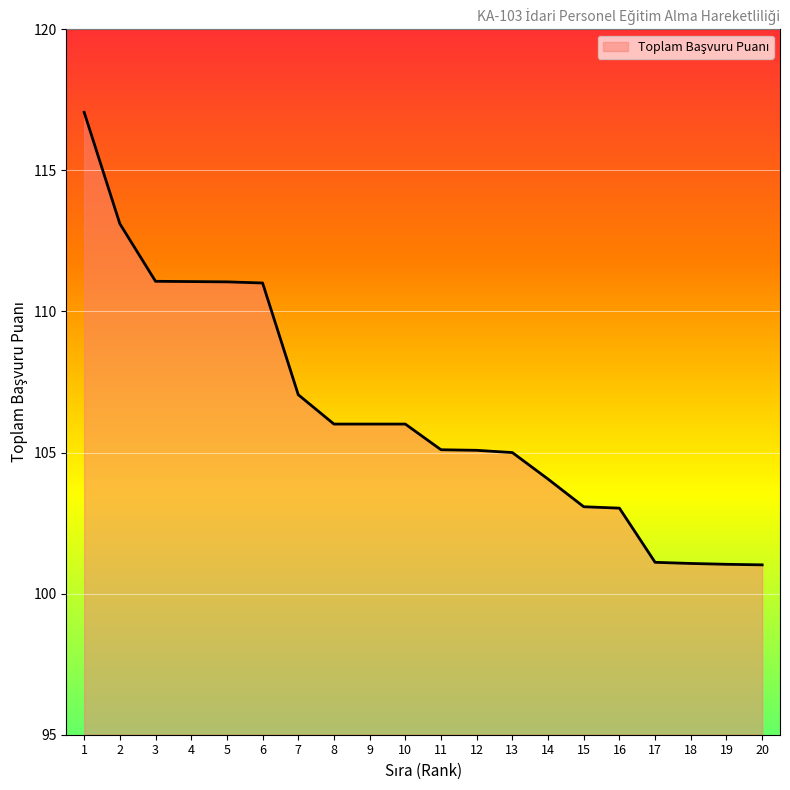

Does the chart have visible grid lines?

Yes